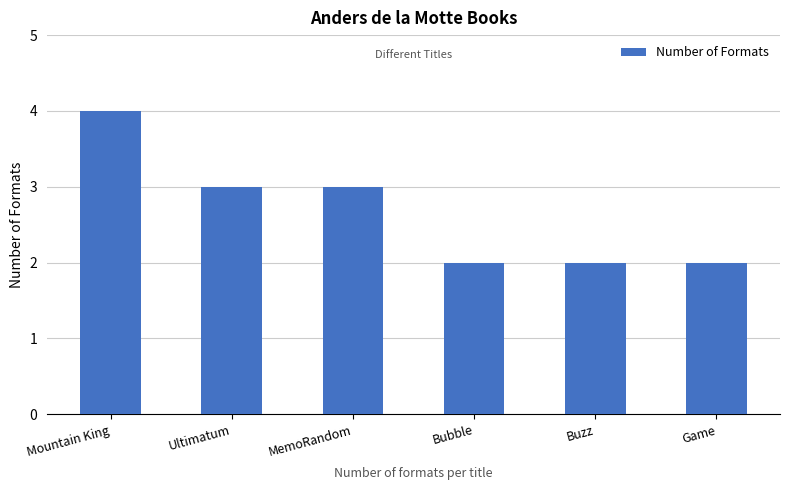

What is the sum of the values at Bubble and Mountain King?

6